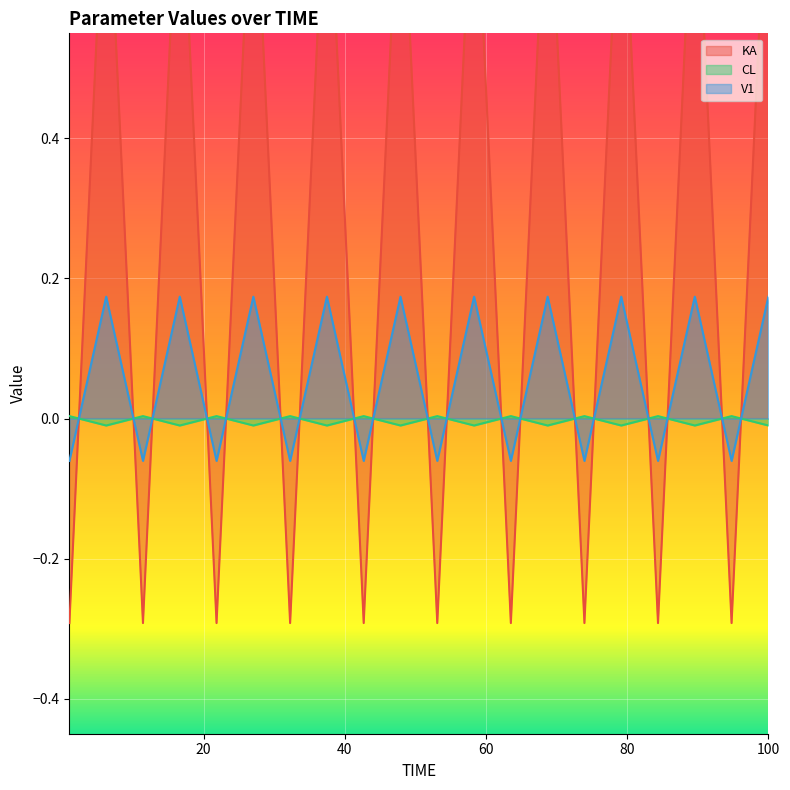

Does the chart display data point markers on the line(s)?

No